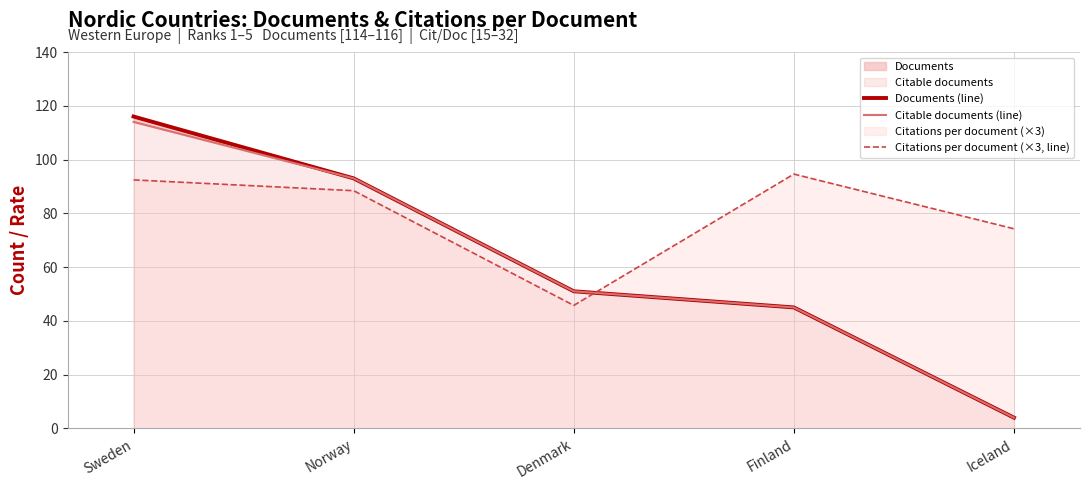

At which category does the chart reach its minimum across all series?

Iceland